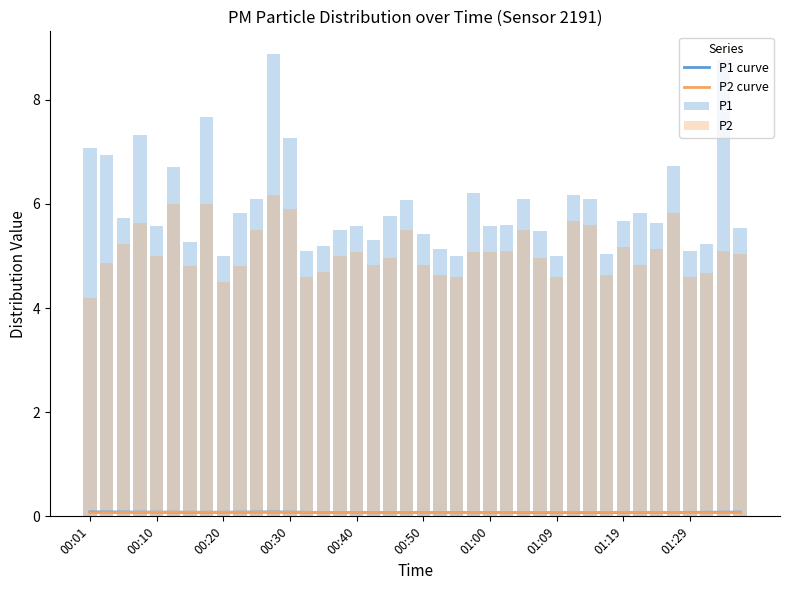

Count the number of data series in this chart.

4